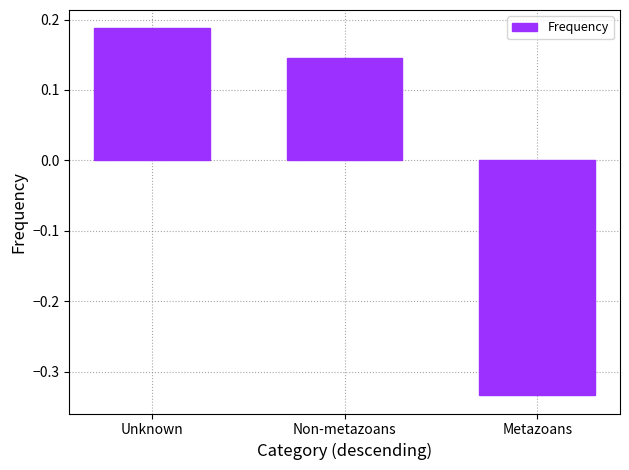

At which category does the chart reach its minimum across all series?

Metazoans